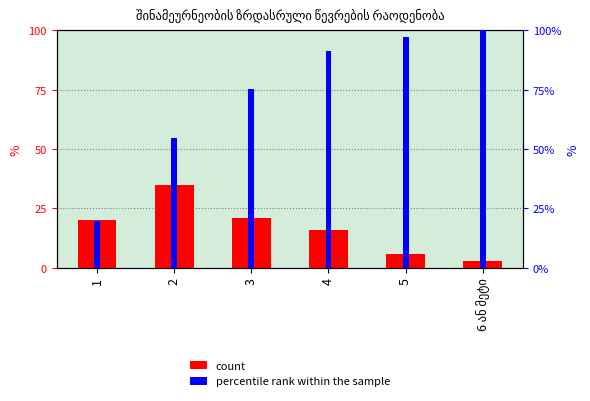

At which category is the sum across all series the highest?

4